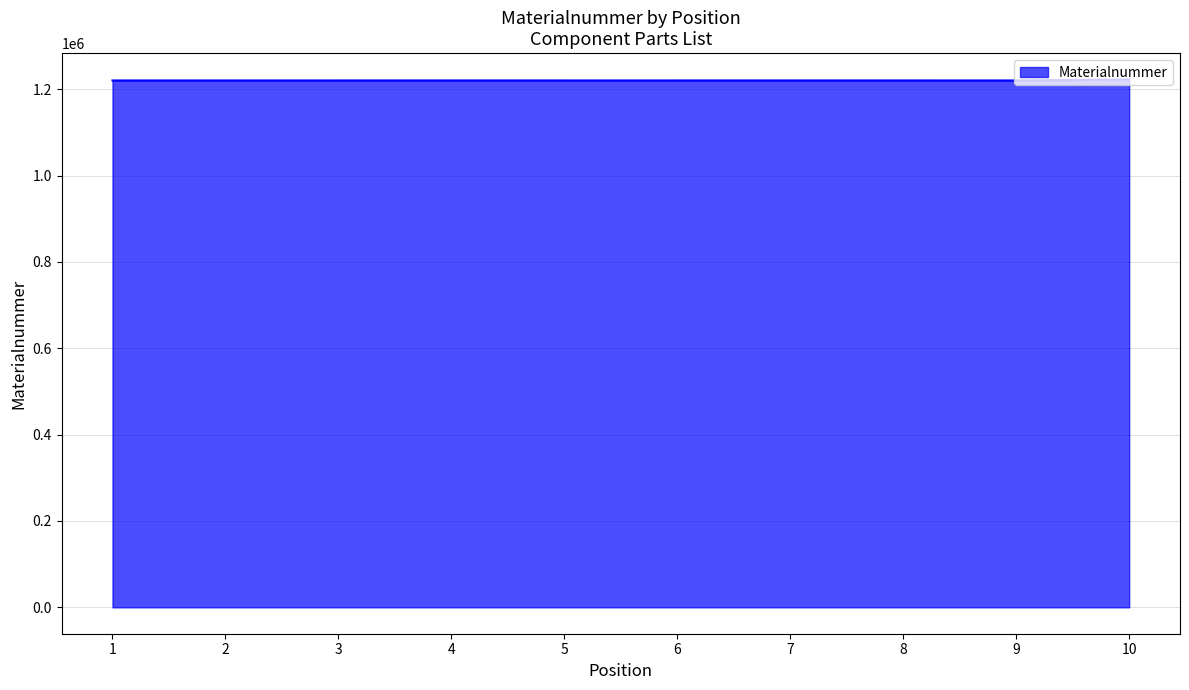

How many values are below 1220422?

5